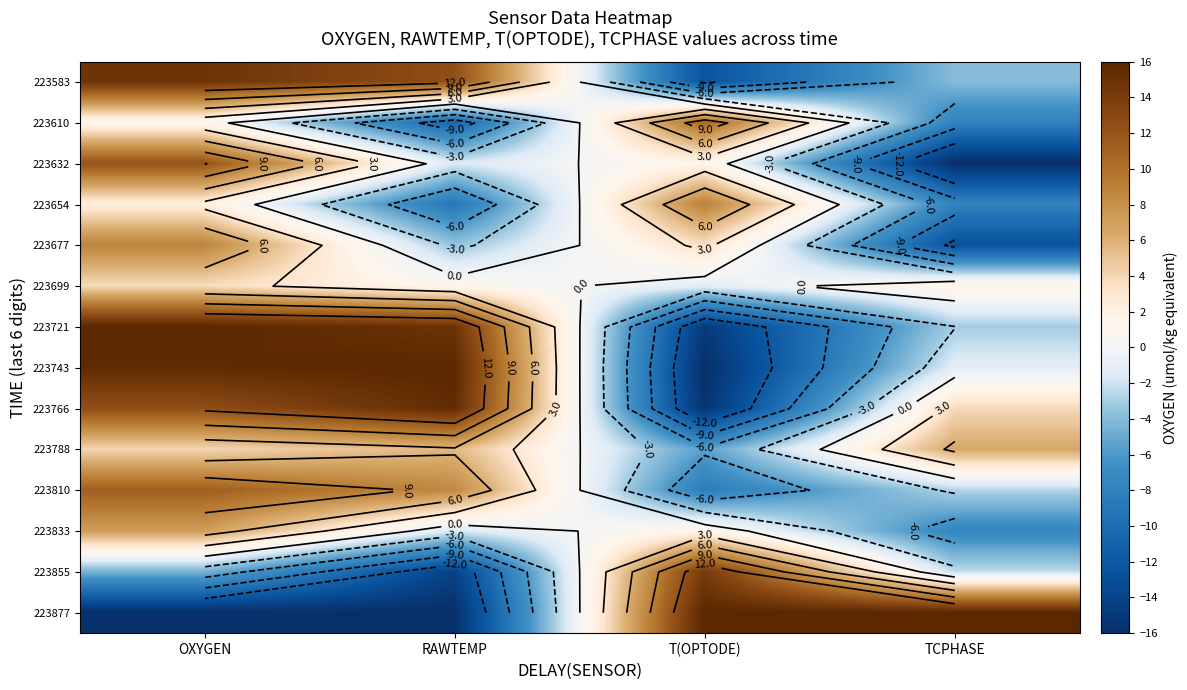

List the labels in order of 223677 value, smallest first.

TCPHASE, RAWTEMP, T(OPTODE), OXYGEN